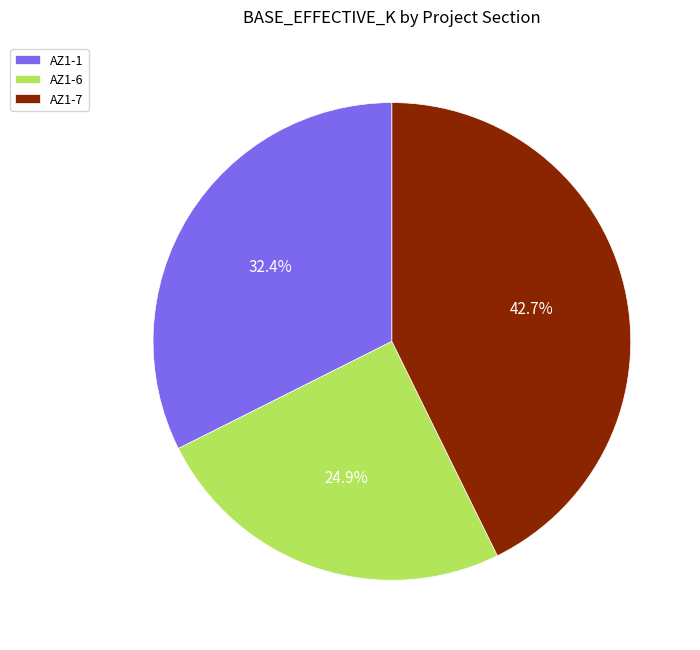

What percentage is the AZ1-6 slice, to the nearest percent?

25%